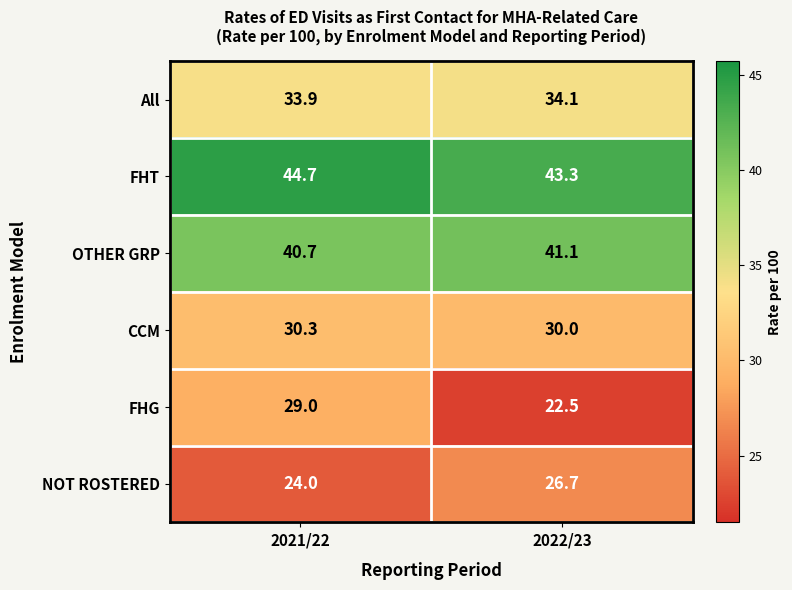

Which series has the largest range (max minus min)?

FHG